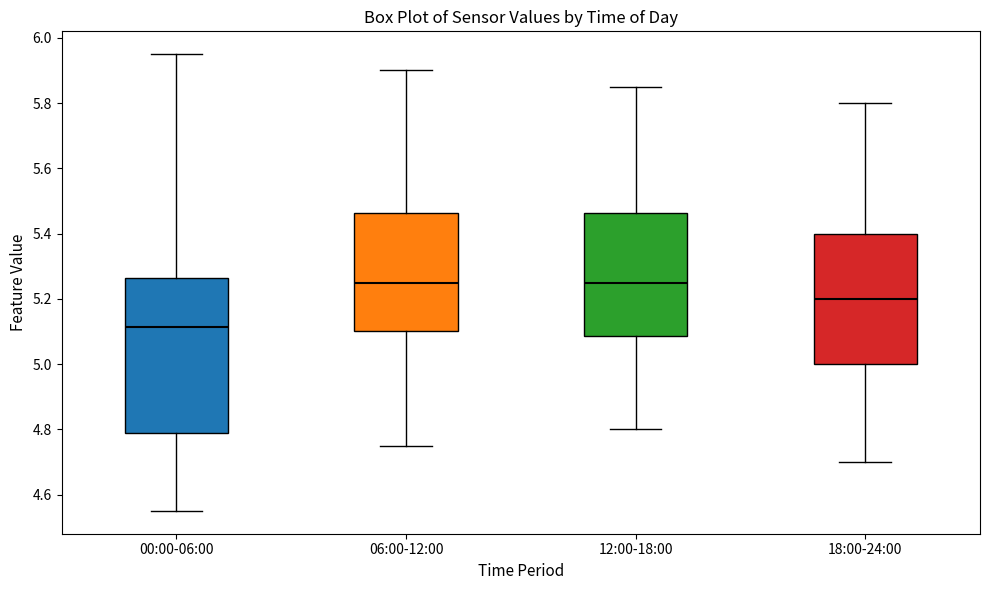

Reading left to right, read every box against the y-axis: the position of its median line, the range the box covers, and the ends of its whiskers. The values are not printed on the chart, so give them approximately, as read against the axis.

00:00-06:00: median 5.12, box 4.78 to 5.26, whiskers 4.56 to 5.96
06:00-12:00: median 5.26, box 5.10 to 5.46, whiskers 4.76 to 5.90
12:00-18:00: median 5.26, box 5.08 to 5.46, whiskers 4.80 to 5.86
18:00-24:00: median 5.20, box 5.00 to 5.40, whiskers 4.70 to 5.80